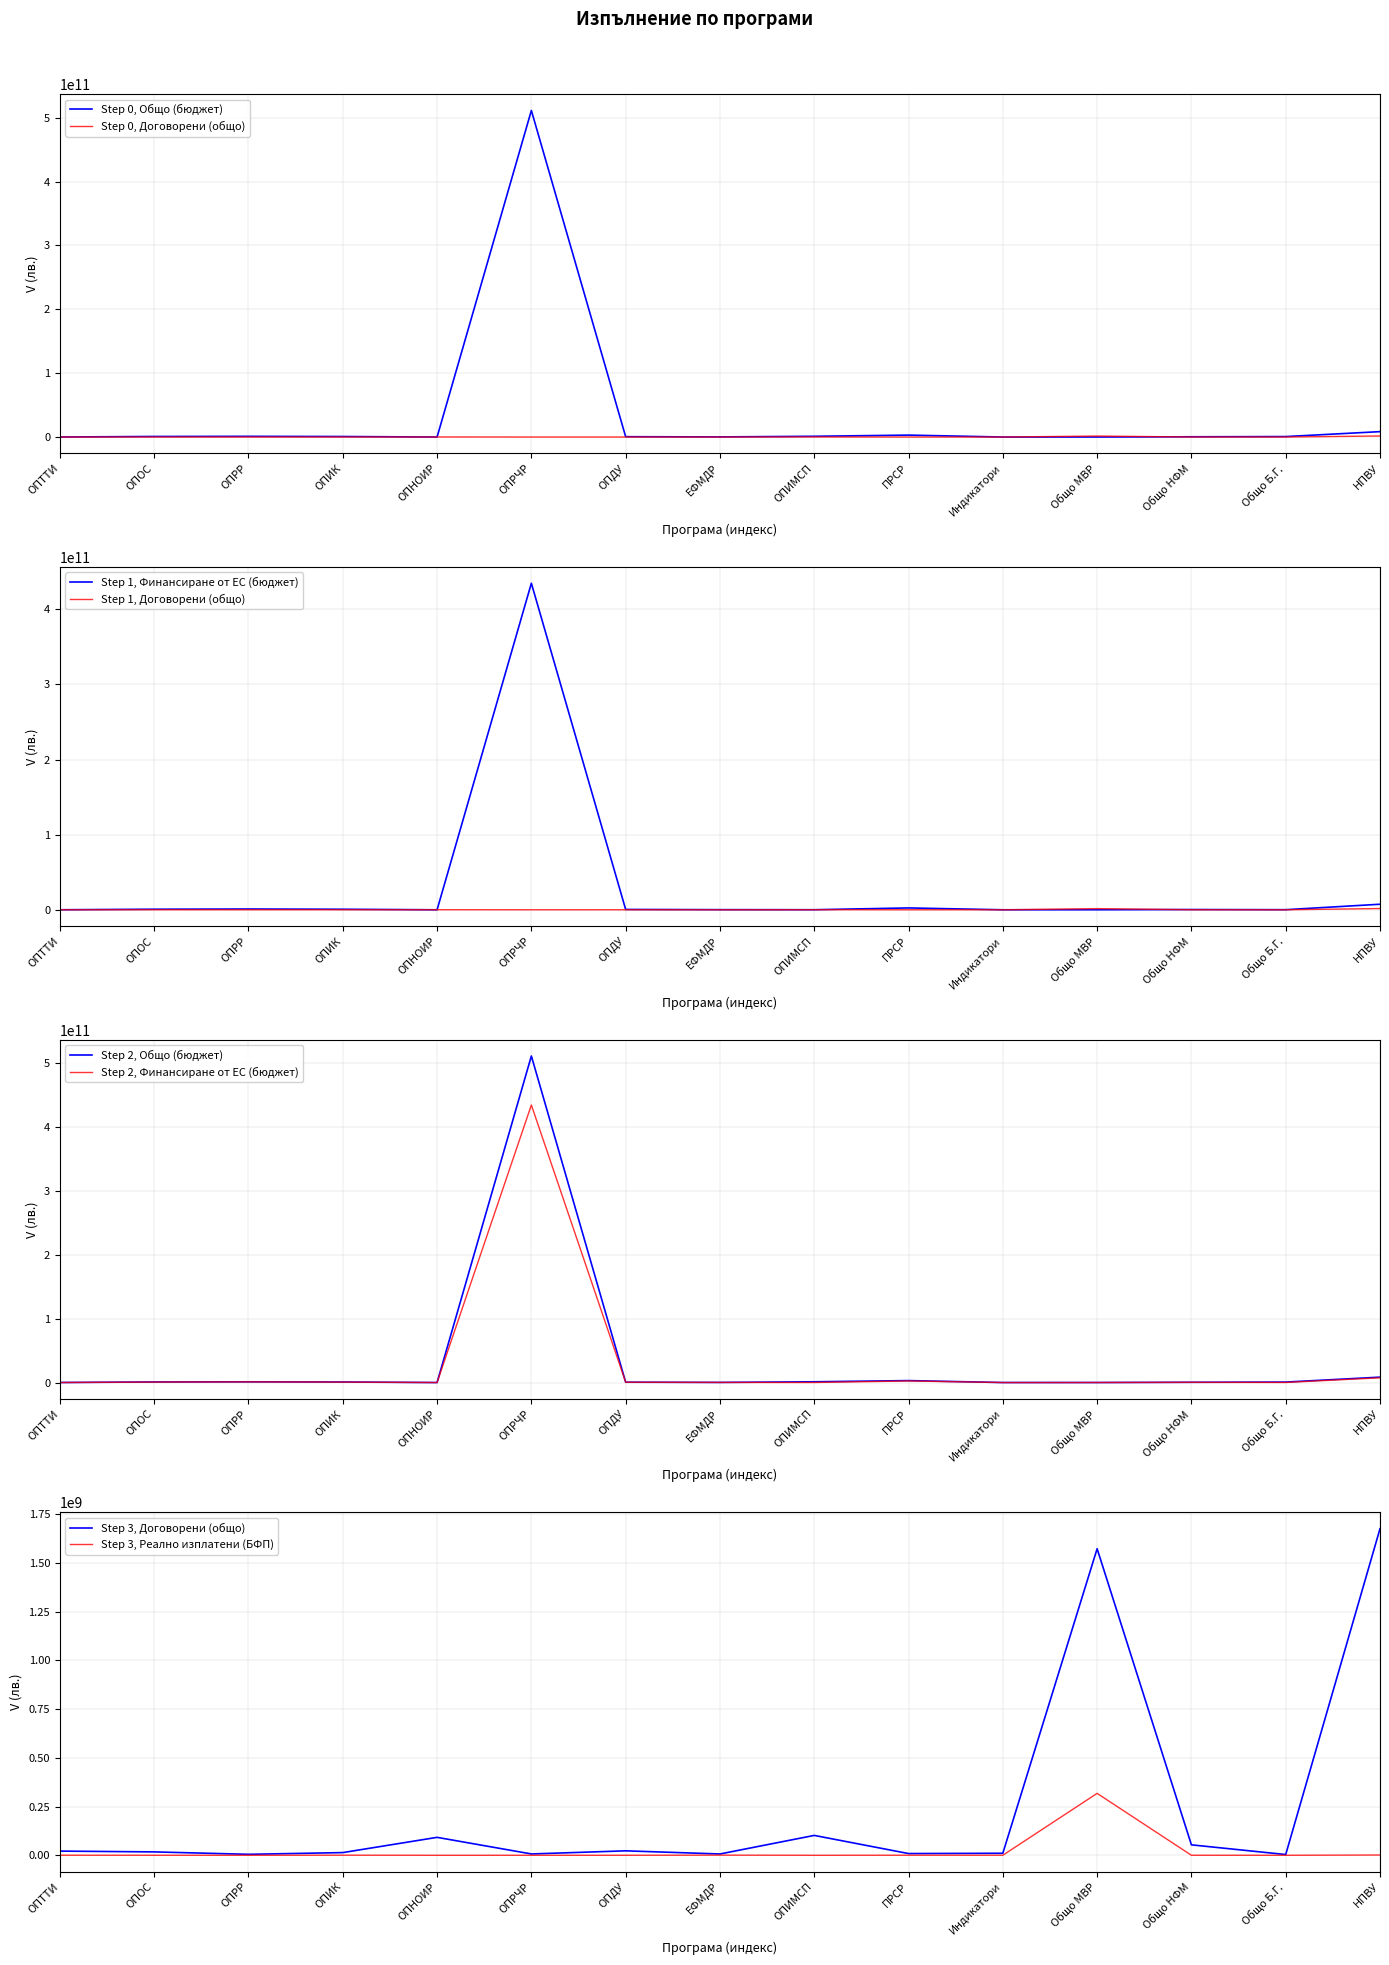

Which series changed the most between ОПОС and ОПНОИР?

Общо (бюджет)